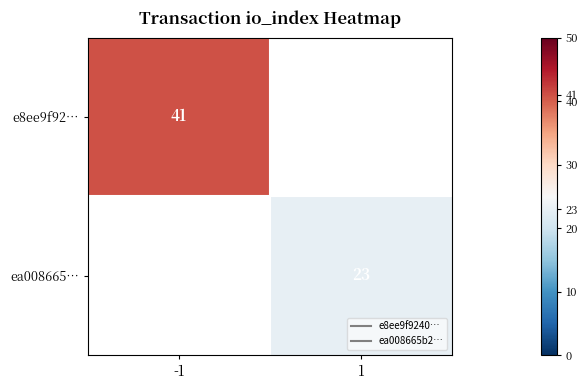

What is the approximate value of ea008665… at 1?

23.0